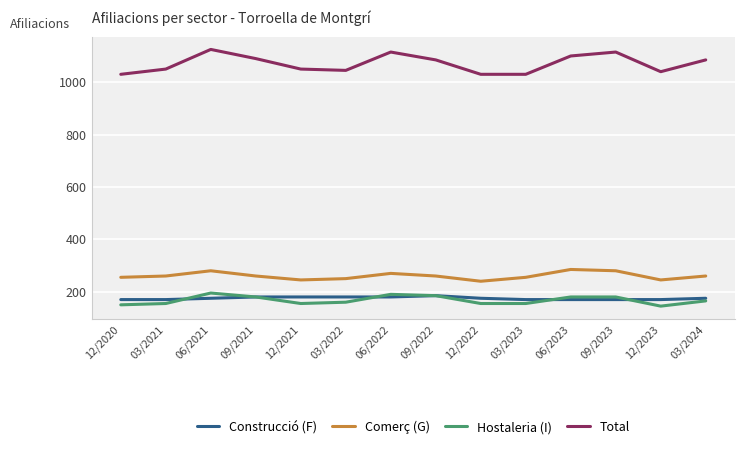

Count the number of categories in the chart.

14